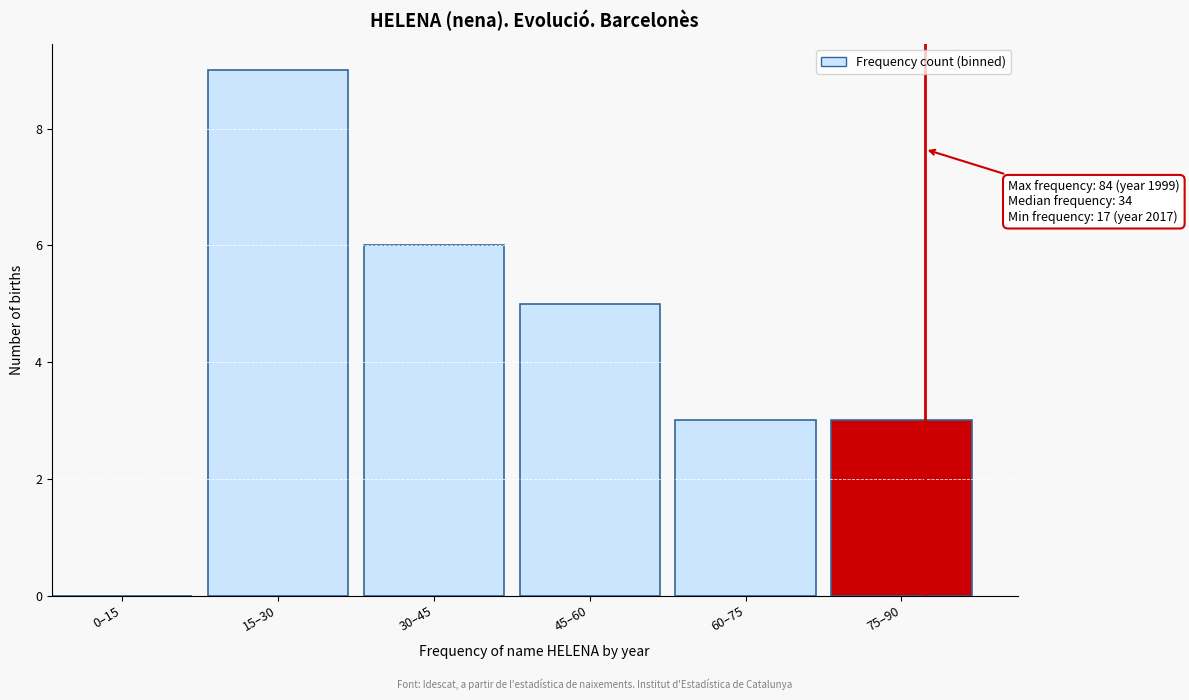

Reading left to right, extract all data points from this chart.

0–15=0	15–30=9	30–45=6	45–60=5	60–75=3	75–90=3